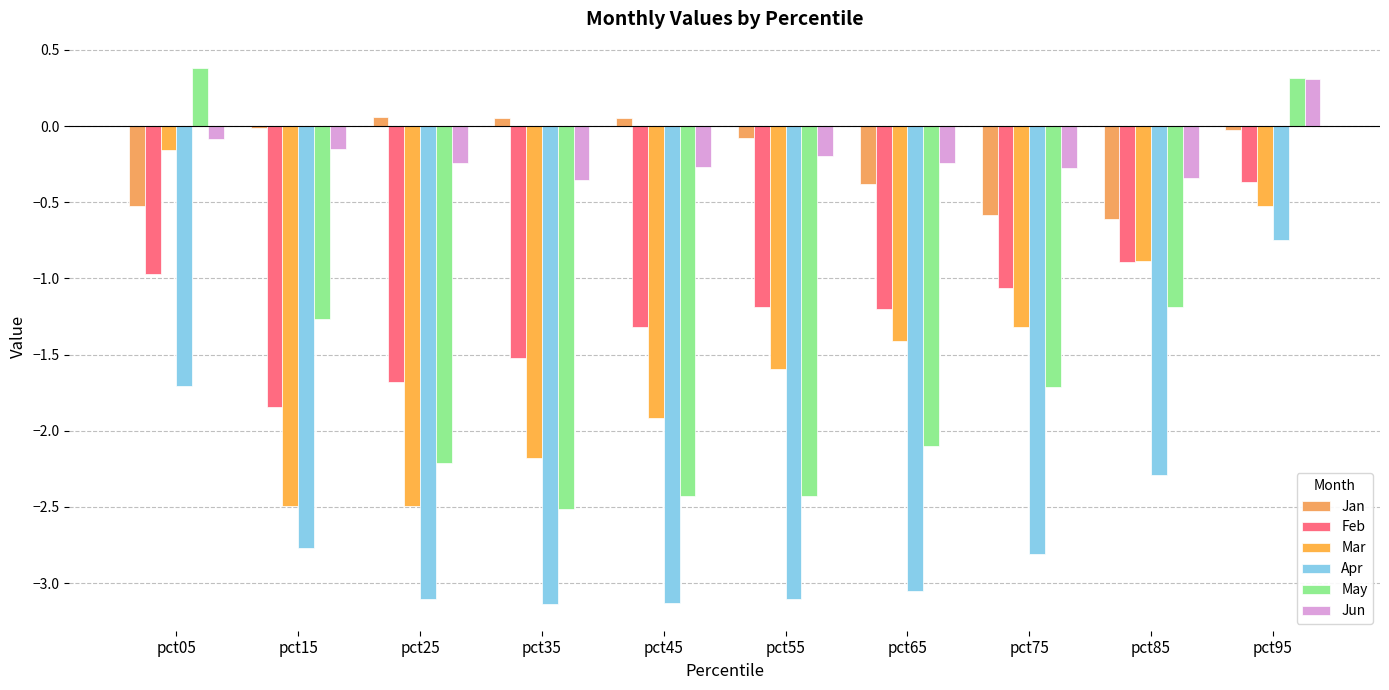

What is the difference between the maximum and second lowest values in the Jun series?

0.7